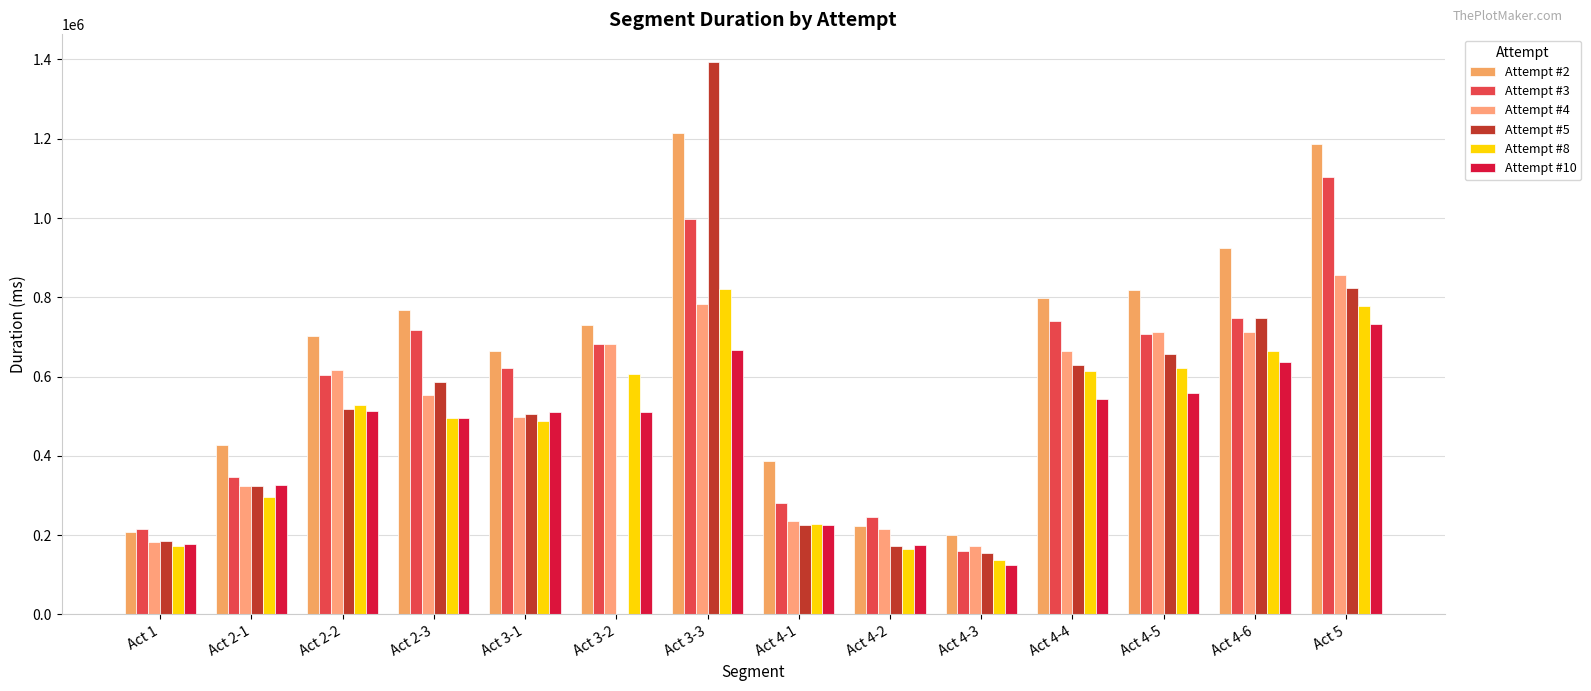

Are the bars horizontal?

No